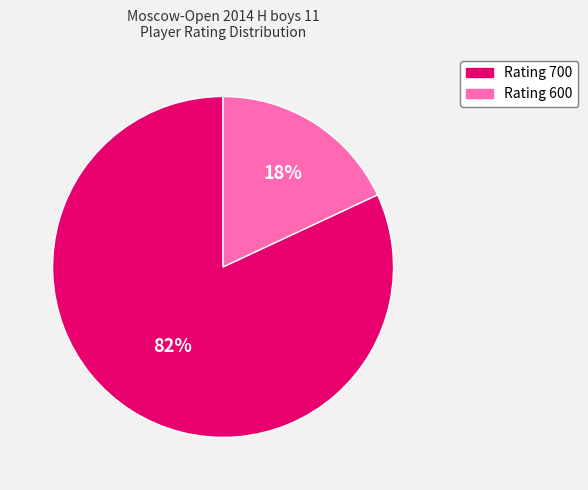

What is the smallest slice in the pie chart?

Rating 600